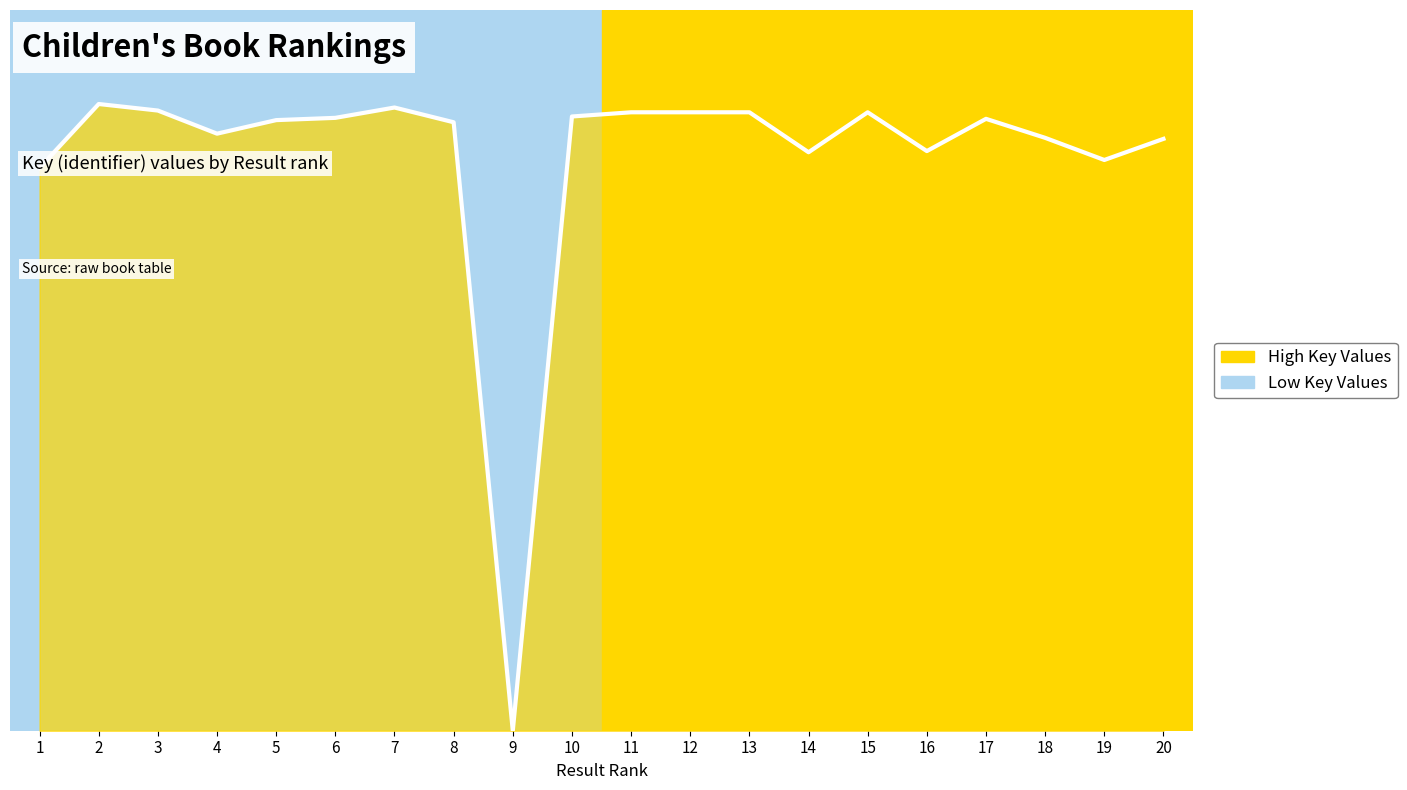

What is the approximate value at 2?

1.0